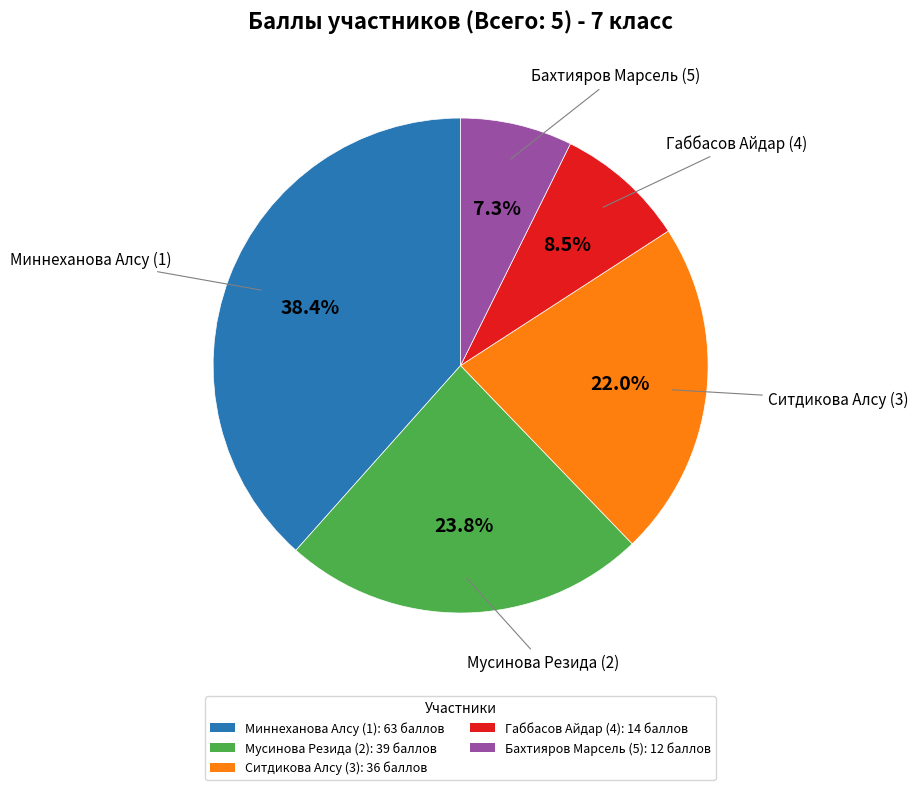

What is the smallest slice in the pie chart?

Бахтияров Марсель (5)